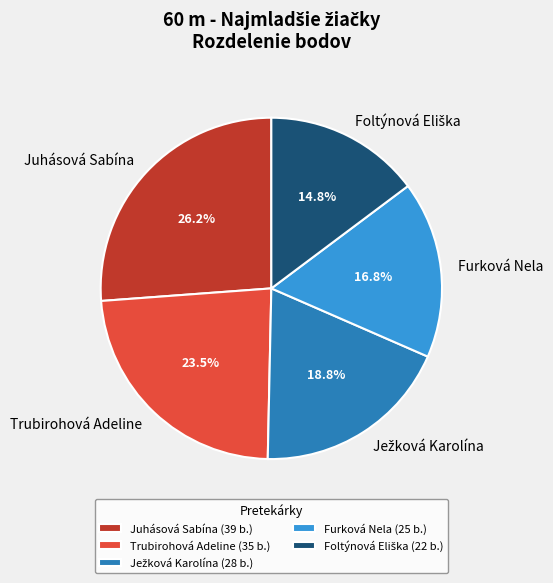

Which has a higher value, Furková Nela or Juhásová Sabína?

Juhásová Sabína